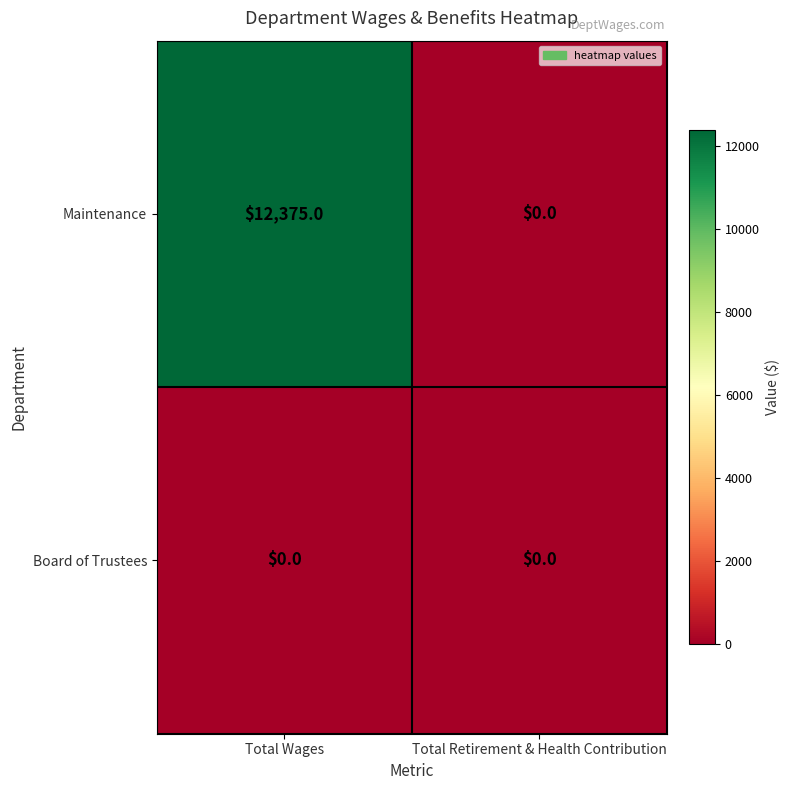

The Maintenance series shows 12375 at Total Wages. True or false?

True